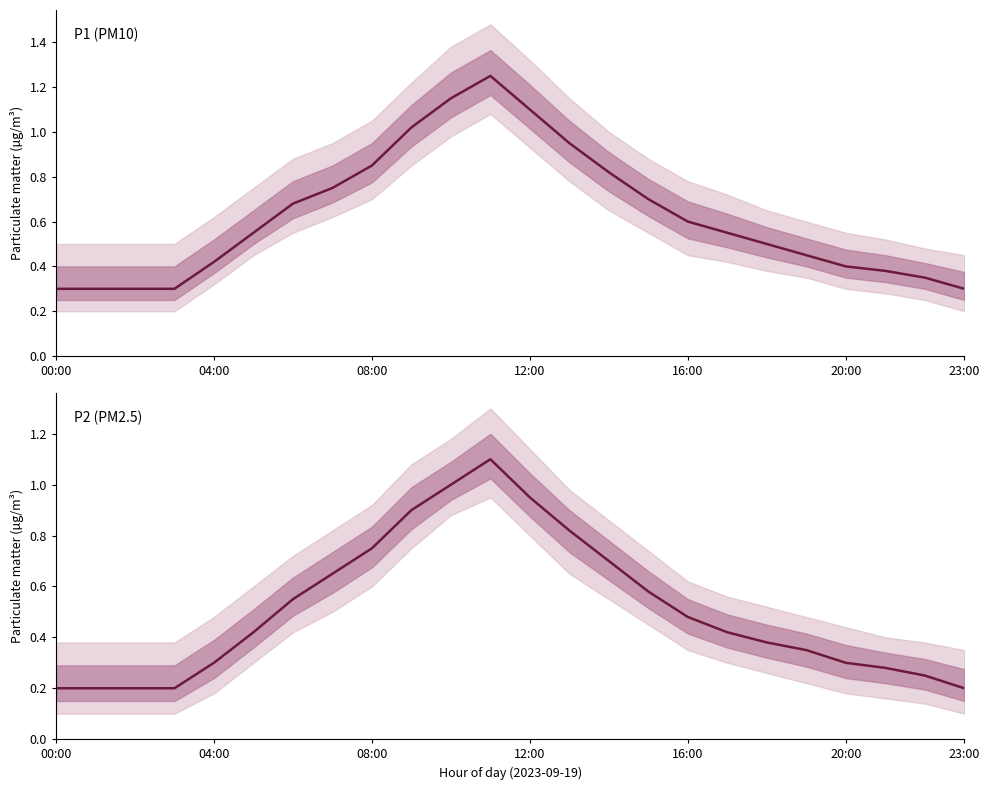

How many categories are shown in the chart?

24